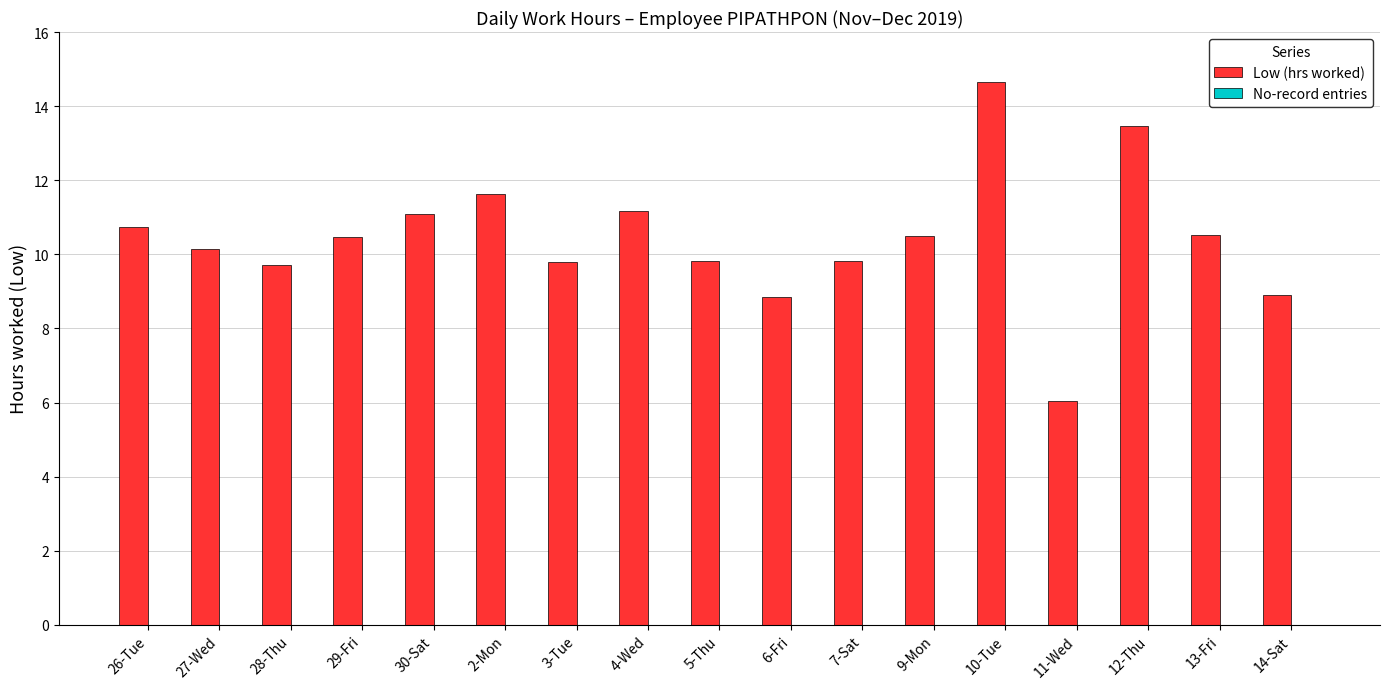

The chart shows a value of 9.7 at 28-Thu. True or false?

True